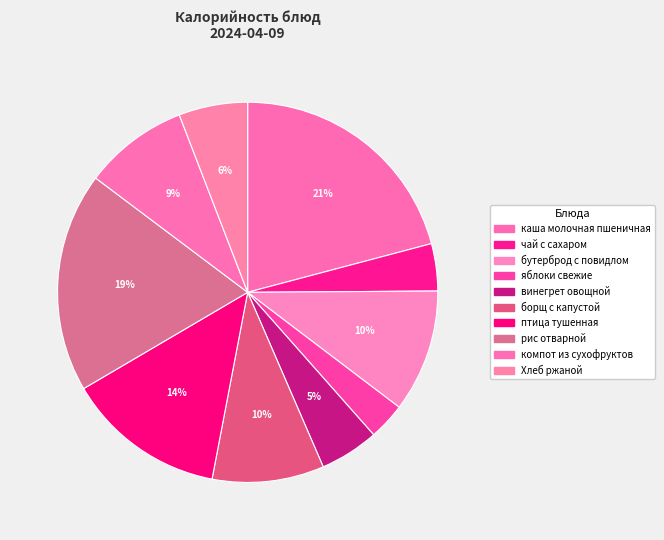

How many slices are in this pie chart?

10